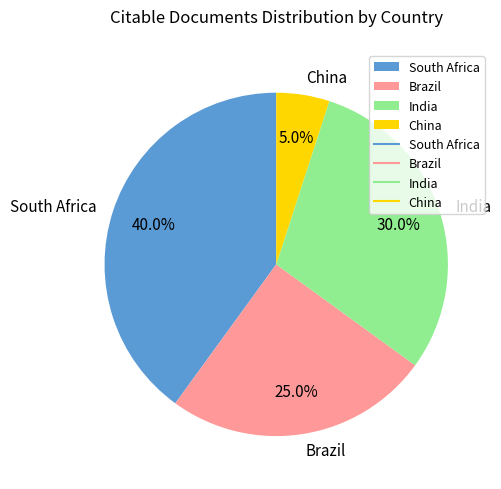

How many slices are in this pie chart?

4